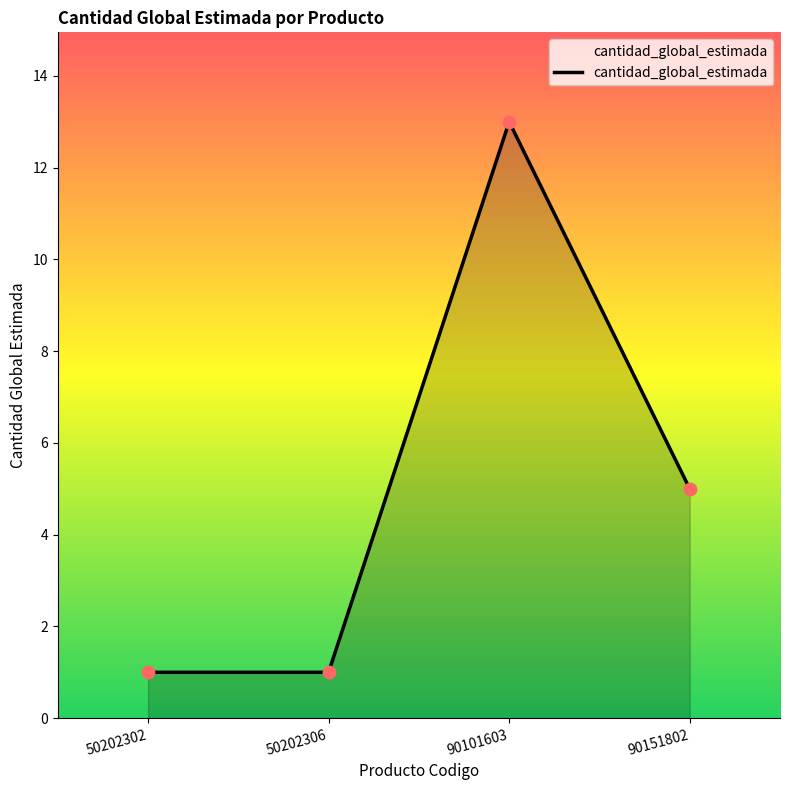

What is the ratio of the value at 50202306 to the value at 50202302?

1.0